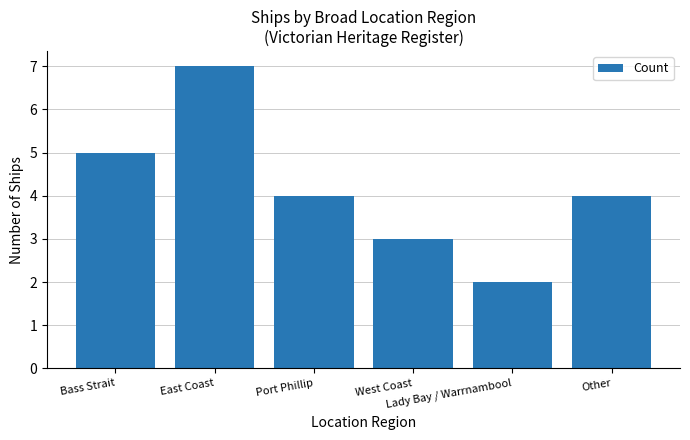

How many distinct data groups are displayed?

1